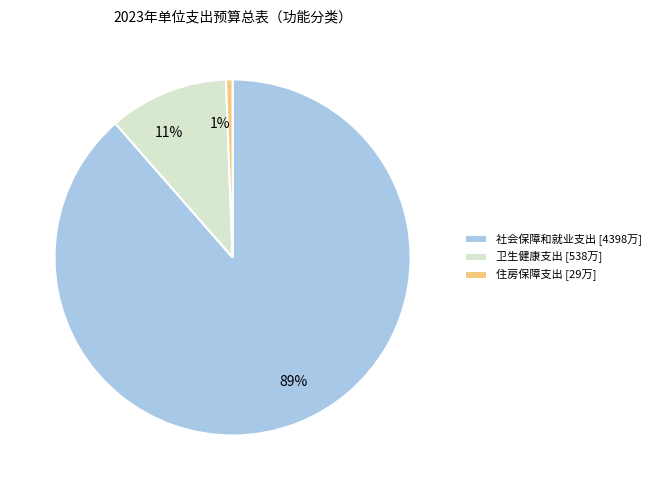

How many slices are in this pie chart?

3